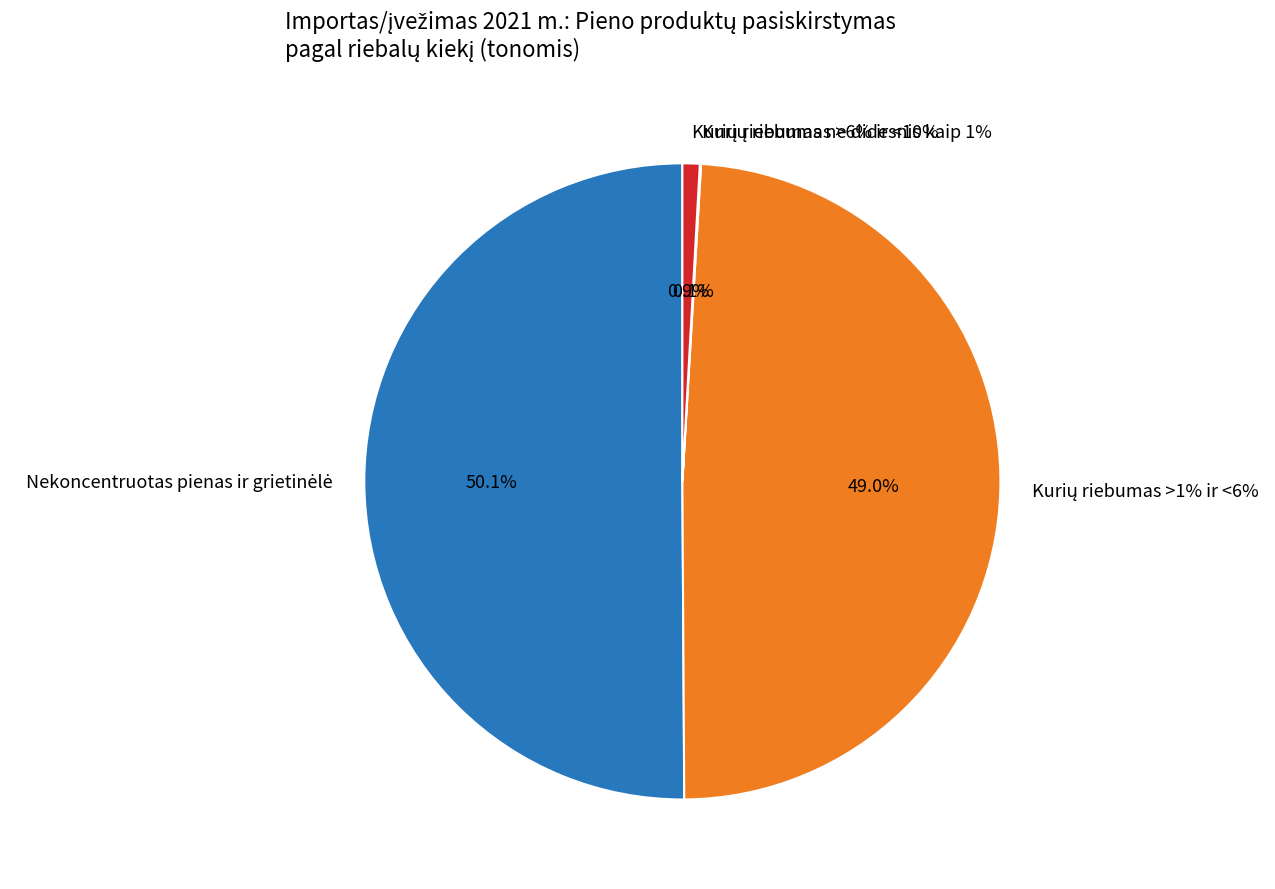

Is the sum of Kurių riebumas >6% ir <10% and Kurių riebumas >1% ir <6% greater than half?

No